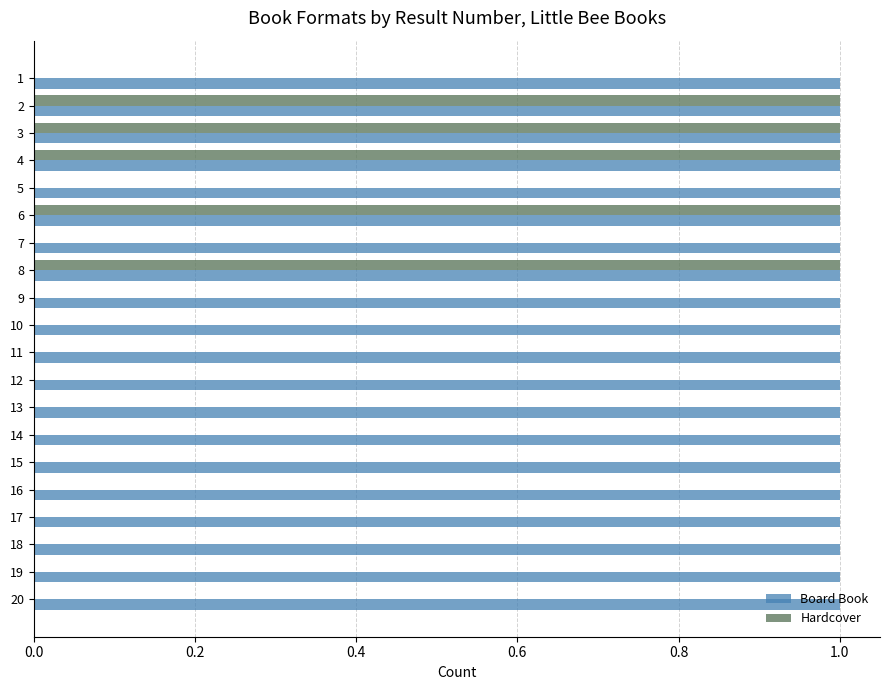

True or false: Hardcover has a value of 2 at 3.

False